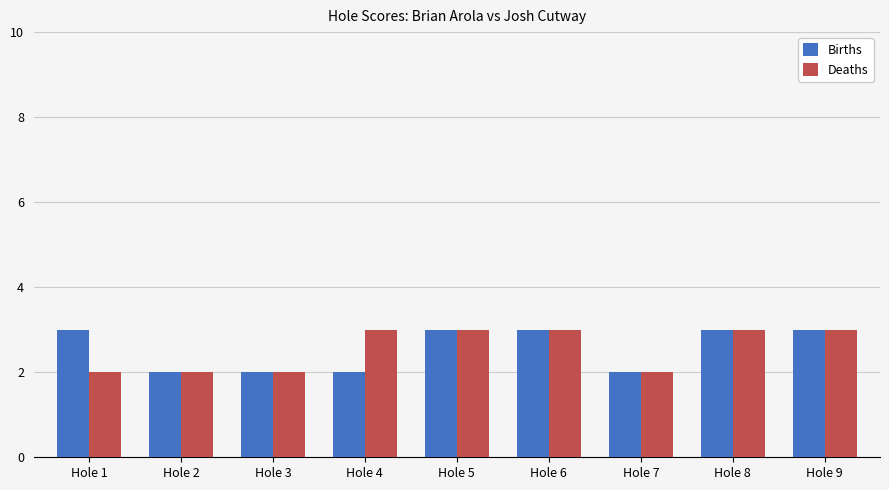

The Births series shows 2 at Hole 1. True or false?

False